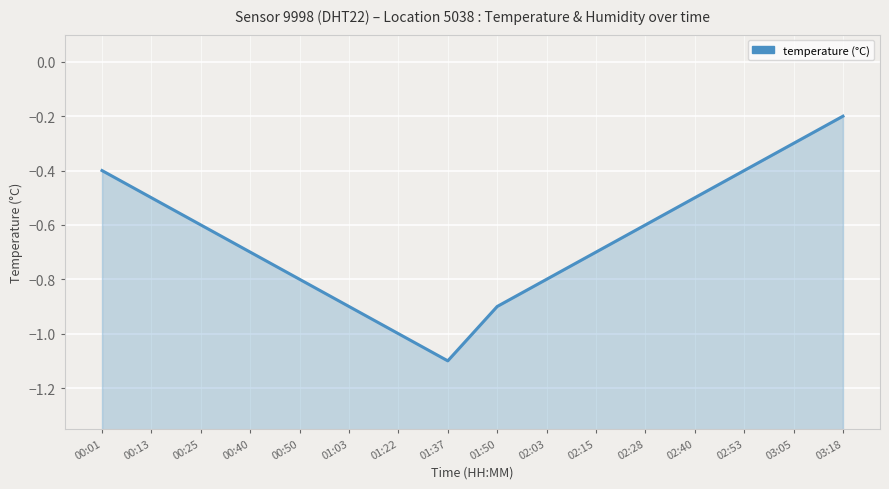

Rank the categories by value from highest to lowest.

03:18, 03:05, 00:01, 02:53, 00:13, 02:40, 00:25, 02:28, 00:40, 02:15, 00:50, 02:03, 01:03, 01:50, 01:22, 01:37